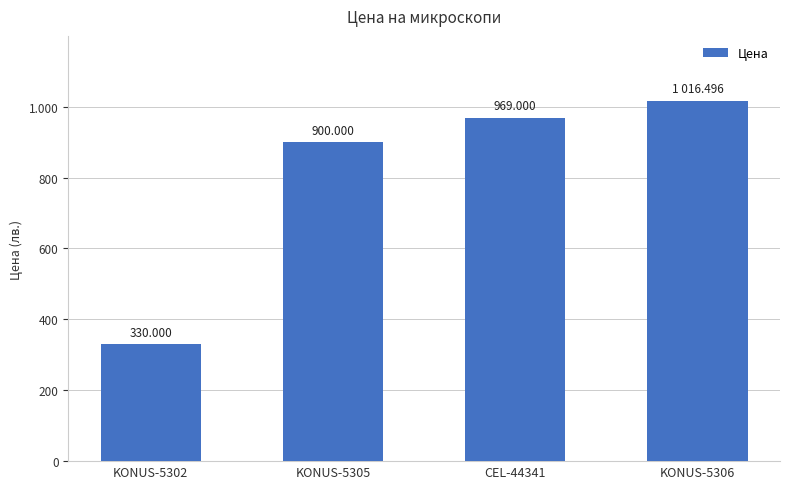

True or false: the data shows 606.4 at KONUS-5305.

False